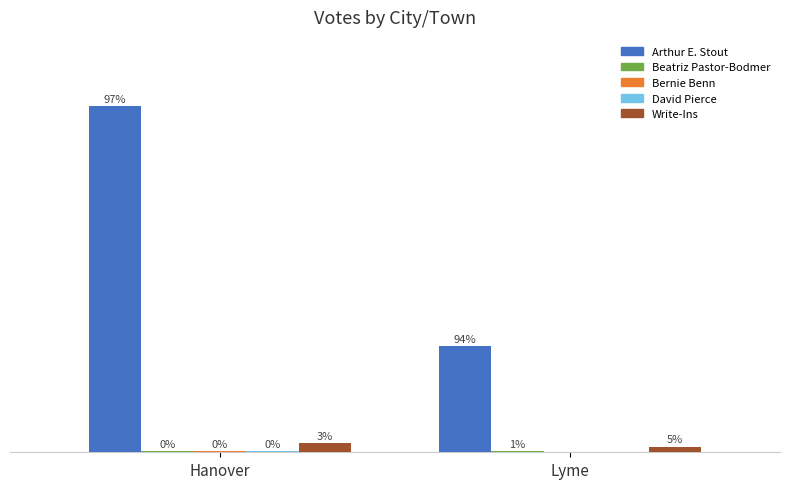

Where is Arthur E. Stout nearest to the value 200?

Lyme